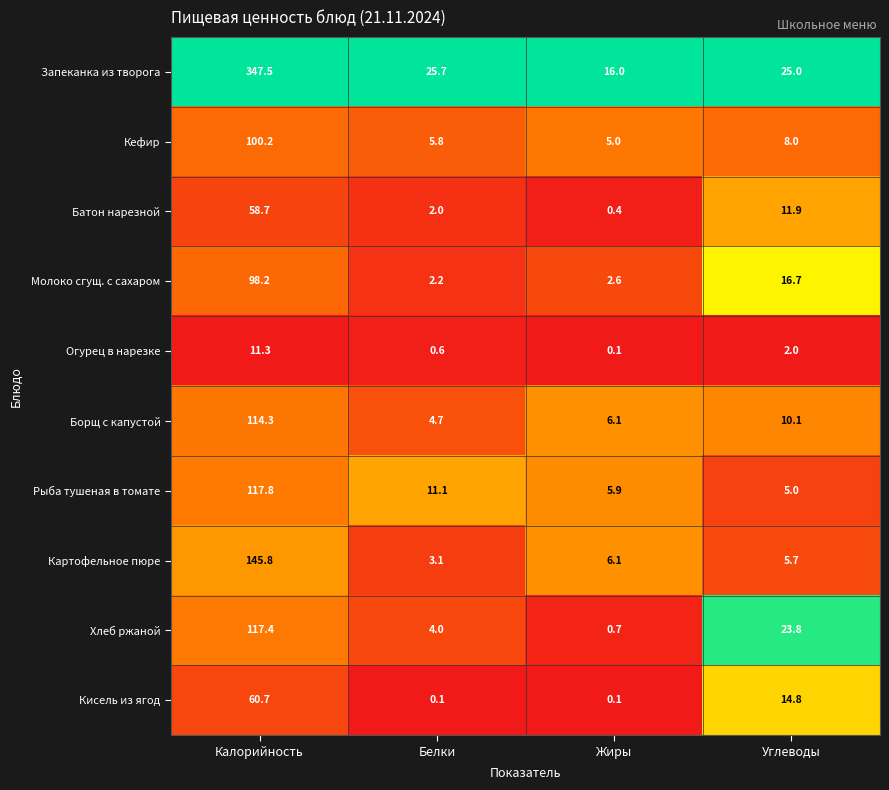

Which series has the largest range (max minus min)?

Запеканка из творога